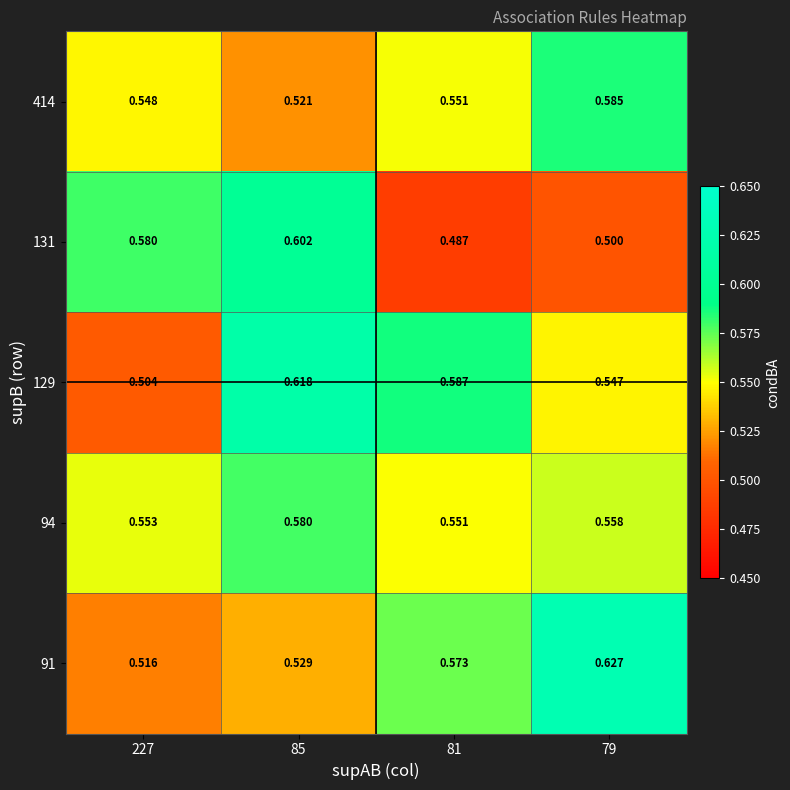

Is the value of 131 at 227 greater than the value of 94 at 79?

Yes